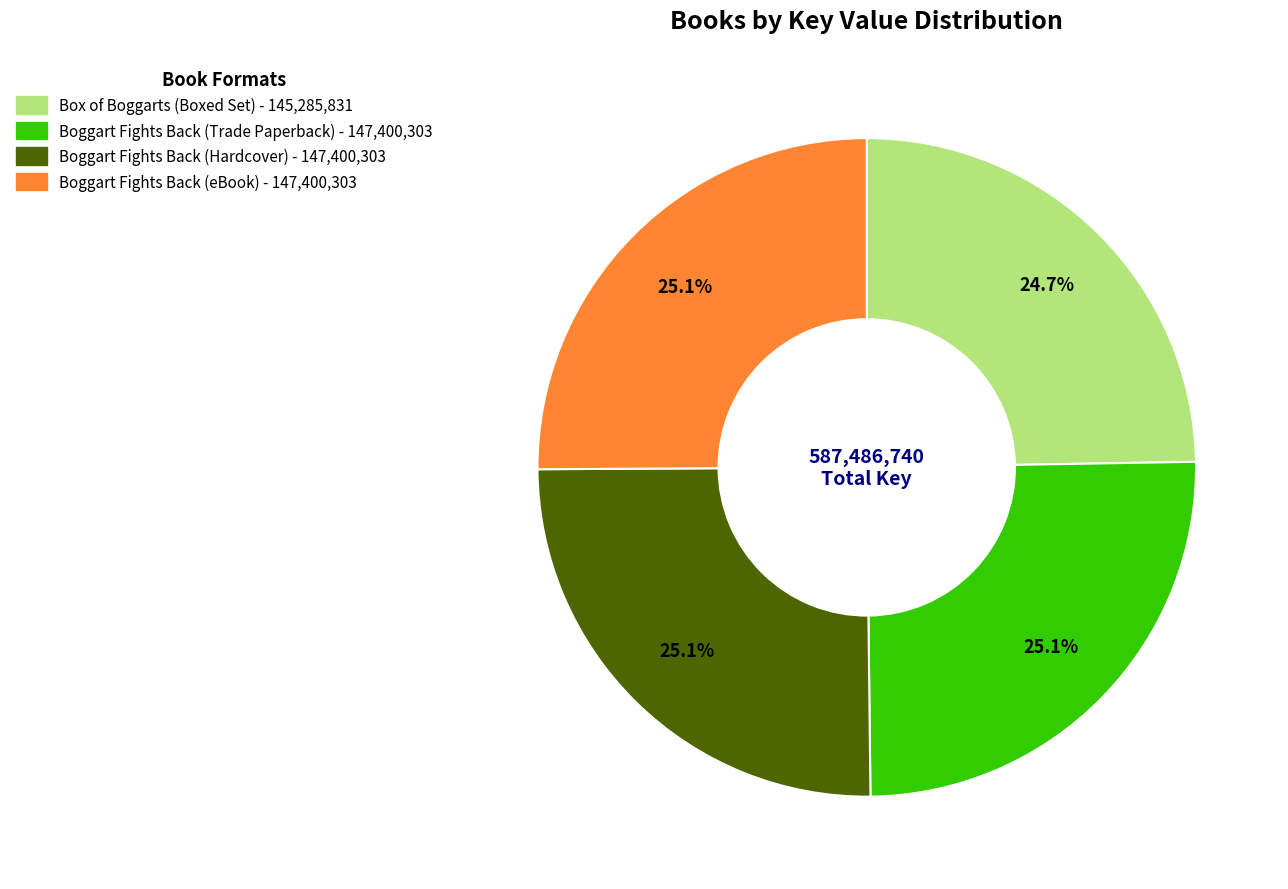

How much of the chart is everything except Boggart Fights Back (Hardcover)?

74.9%